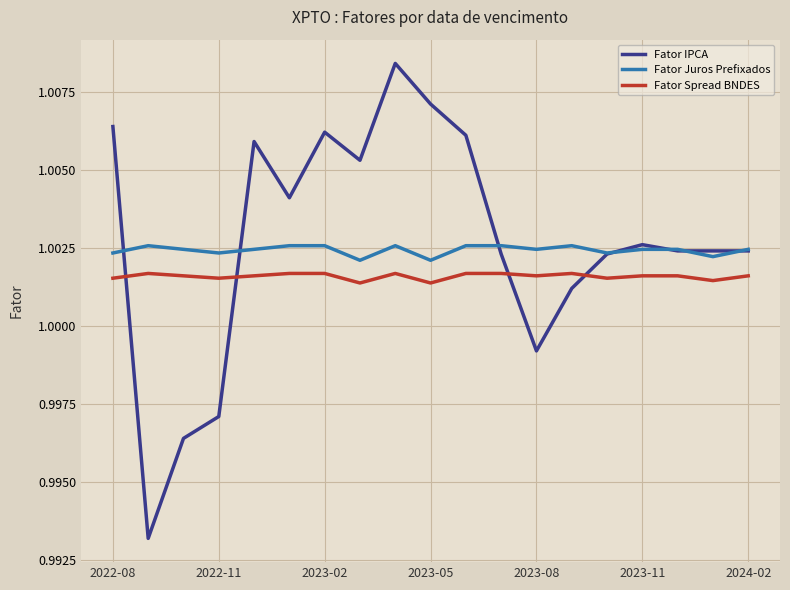

After their last crossing, which series has the higher values: Fator IPCA or Fator Spread BNDES?

Fator IPCA